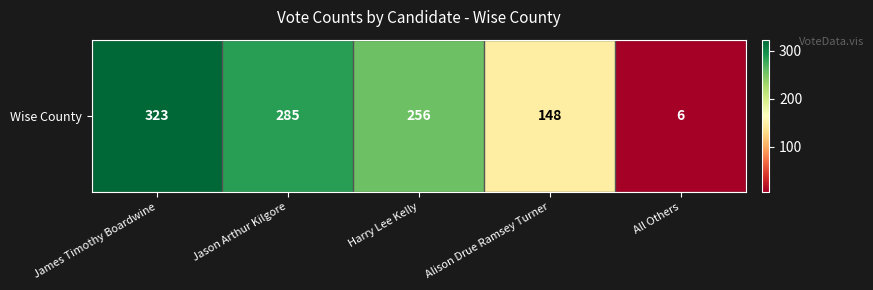

The chart shows a value of 9 at All Others. True or false?

False